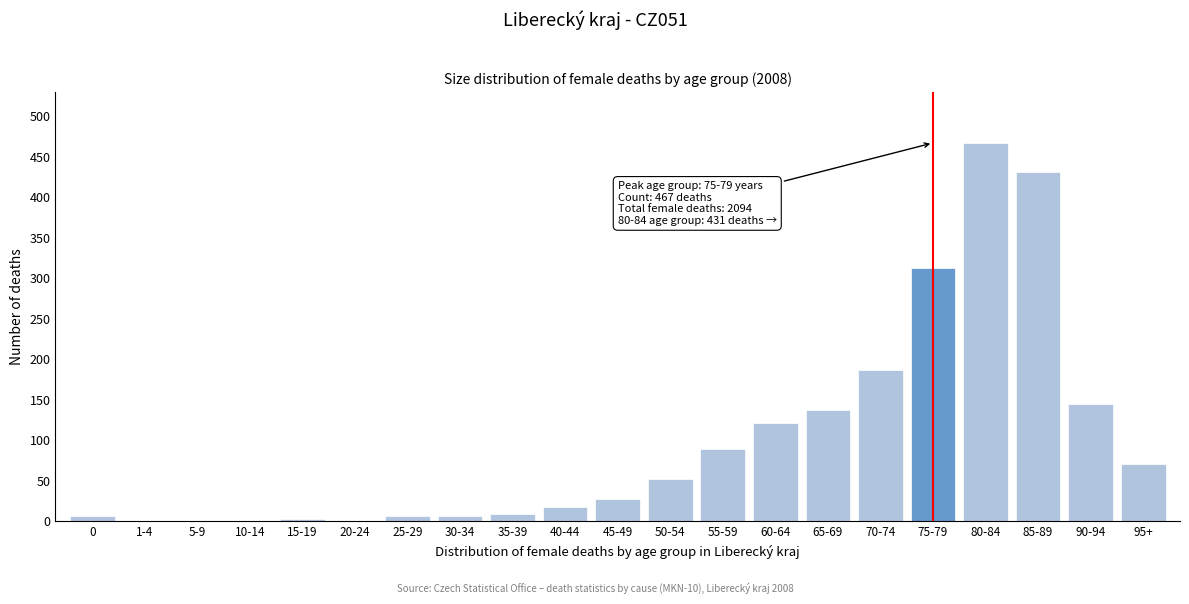

Is it true that the value at 20-24 is -292?

False